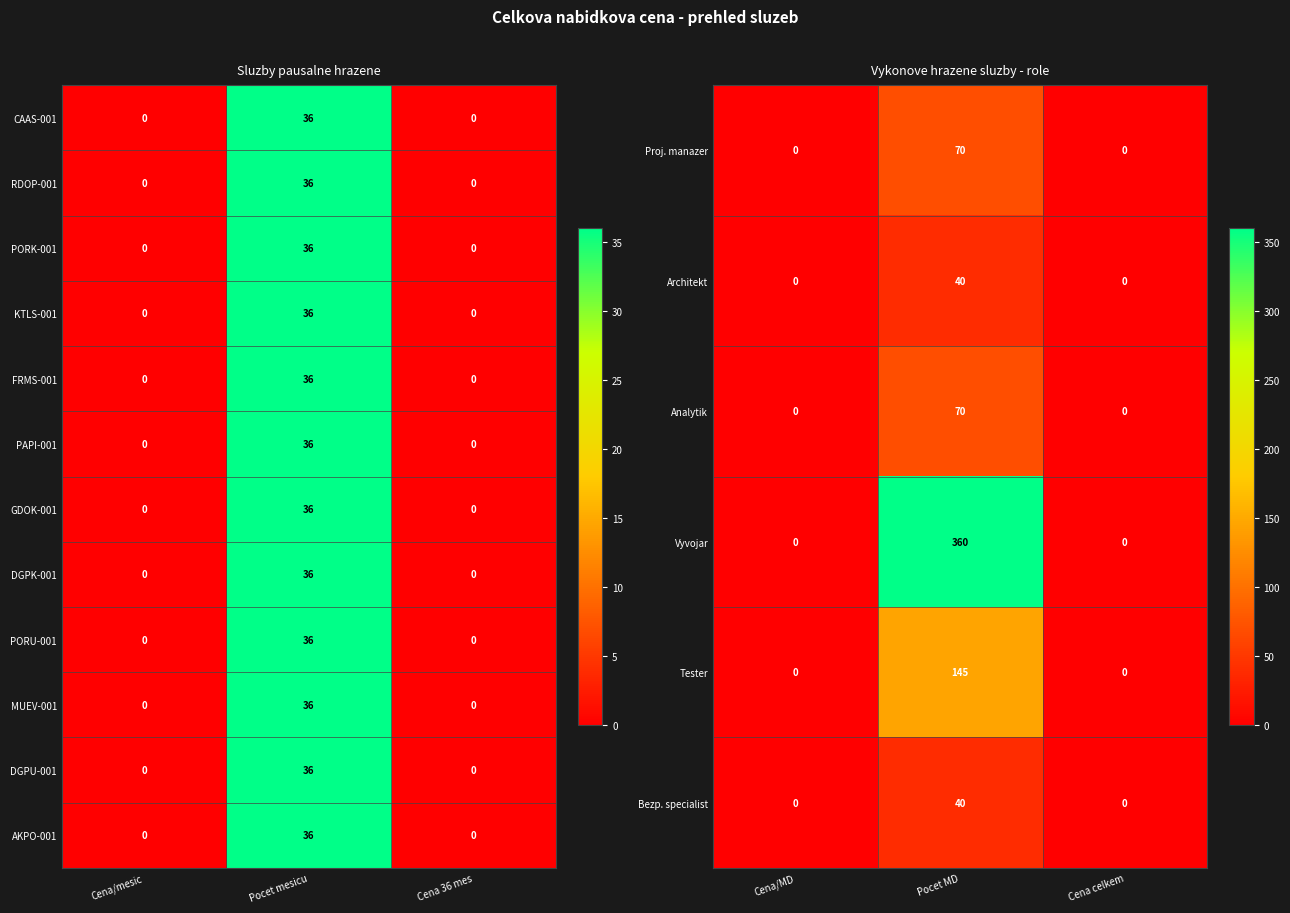

What is the maximum value for DGPK-001?

36